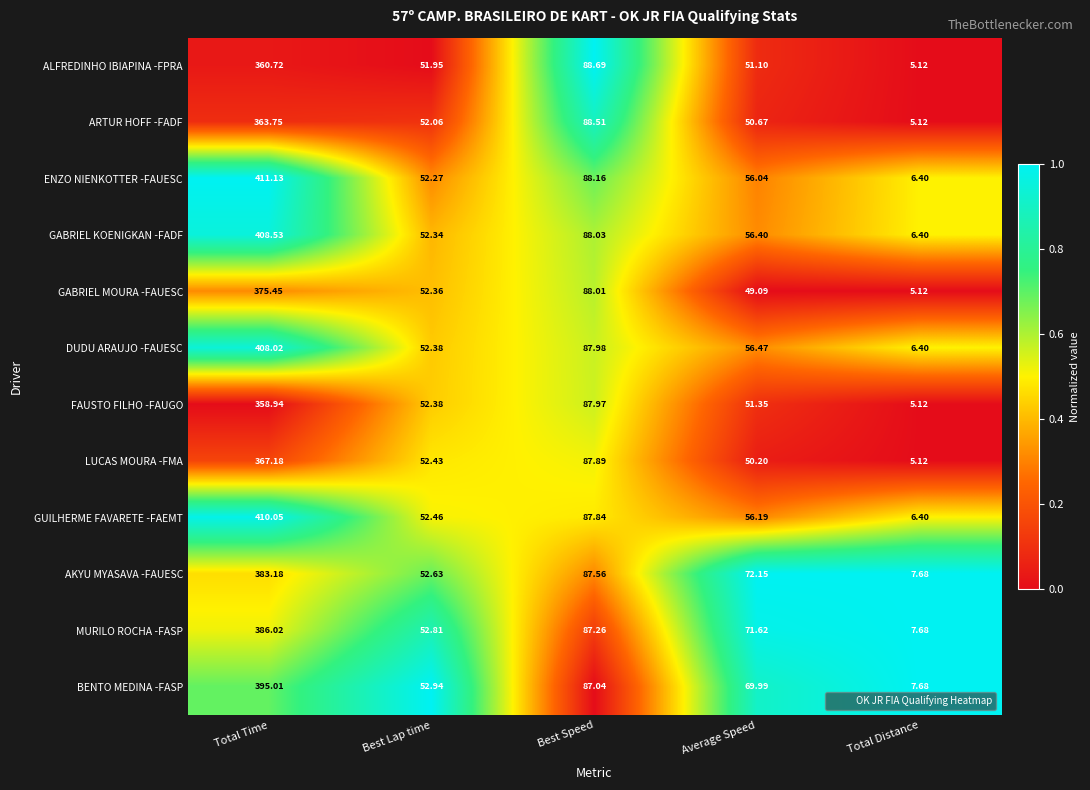

Where is LUCAS MOURA -FMA nearest to the value 186?

Best Speed